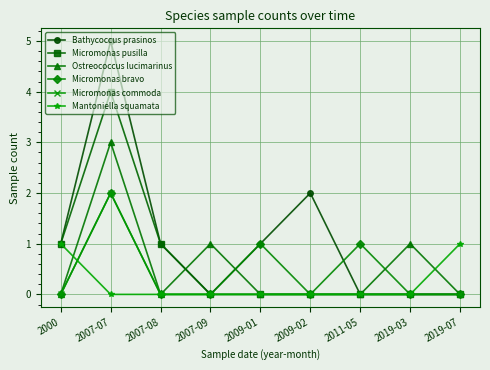

True or false: Micromonas commoda has more than 0 points higher than both neighbors.

True